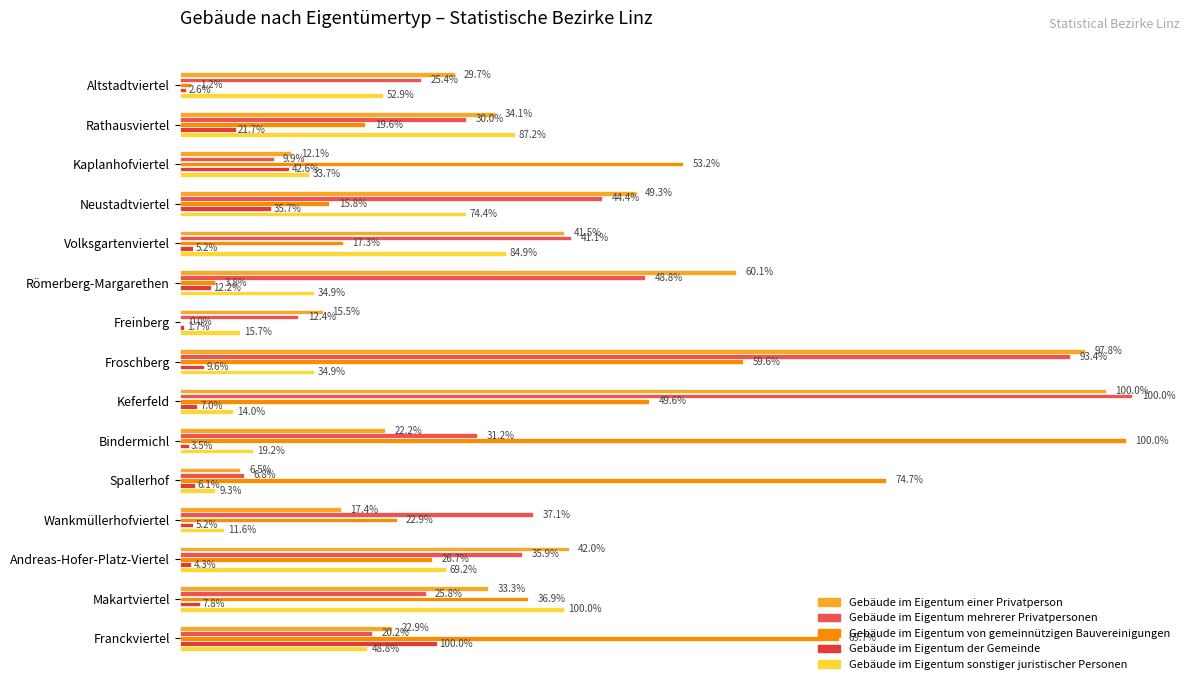

How many bars are there in total?

75